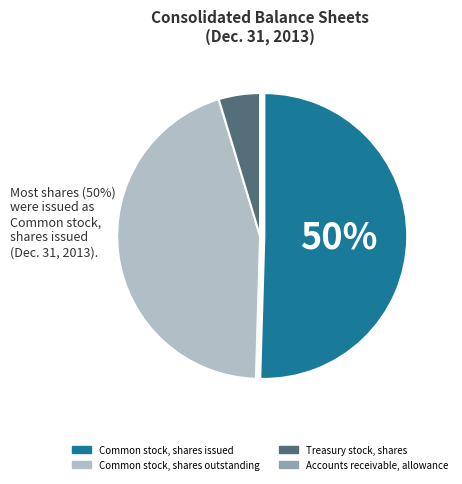

Which category accounts for the majority?

Common stock, shares issued